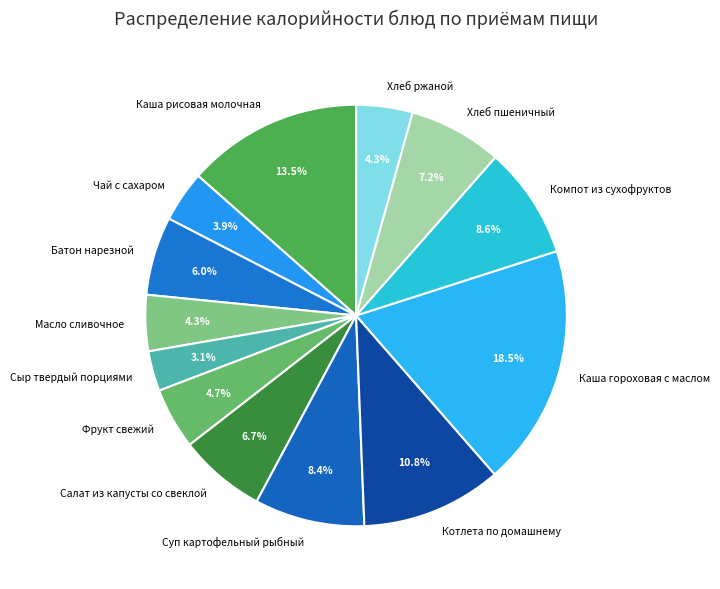

What is the smallest slice in the pie chart?

Сыр твердый порциями